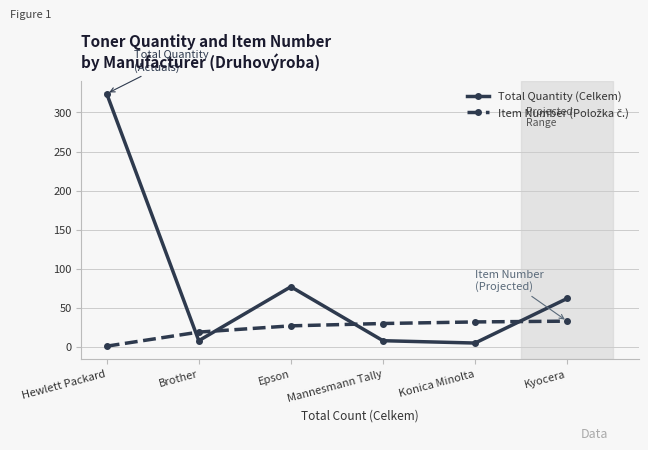

What is the highest value of the Total Quantity (Celkem) series?

324